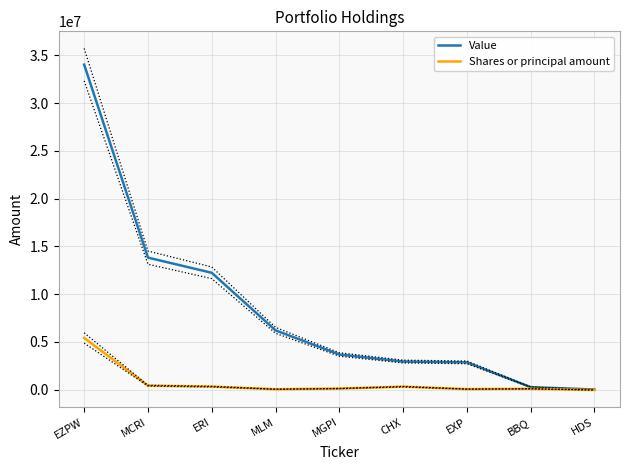

Does the chart display data point markers on the line(s)?

No